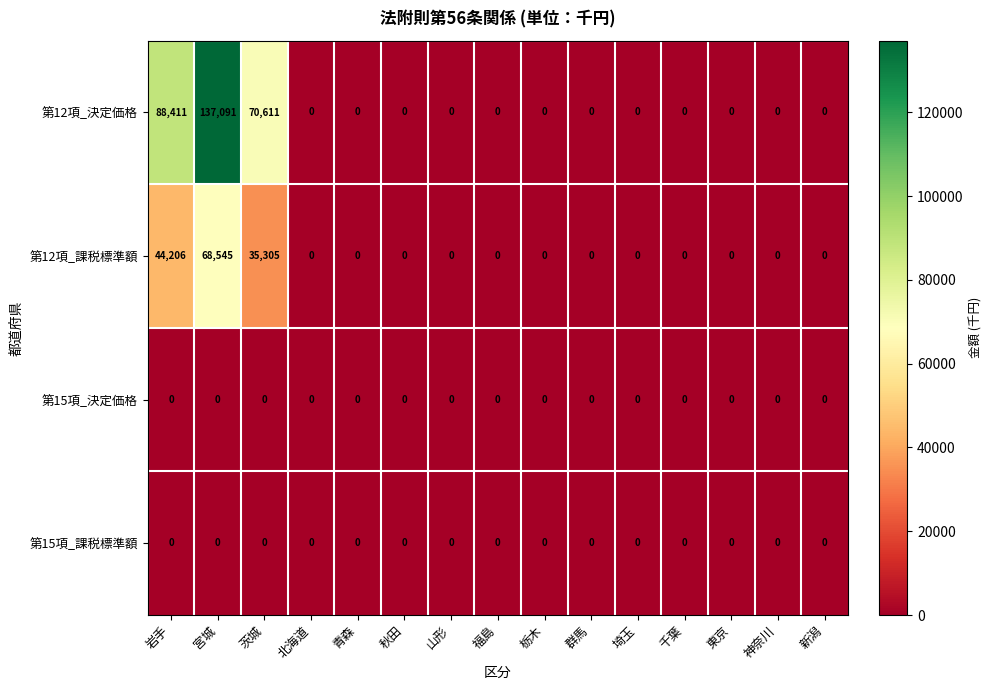

Which series has the widest spread of values?

第12項_決定価格